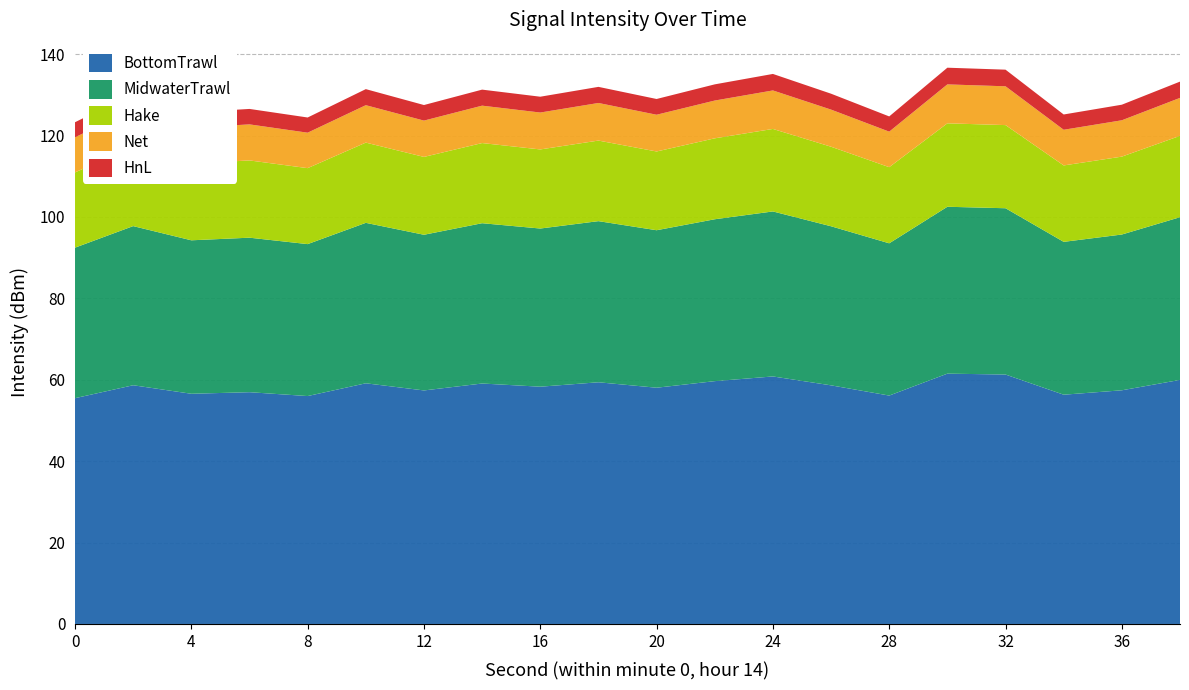

The BottomTrawl series shows 57.4 at 12. True or false?

True